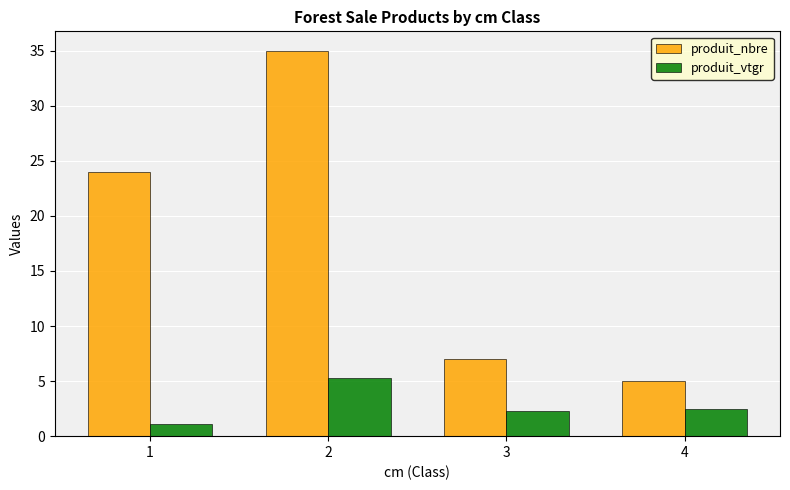

What are all the series names shown in the legend?

produit_nbre, produit_vtgr